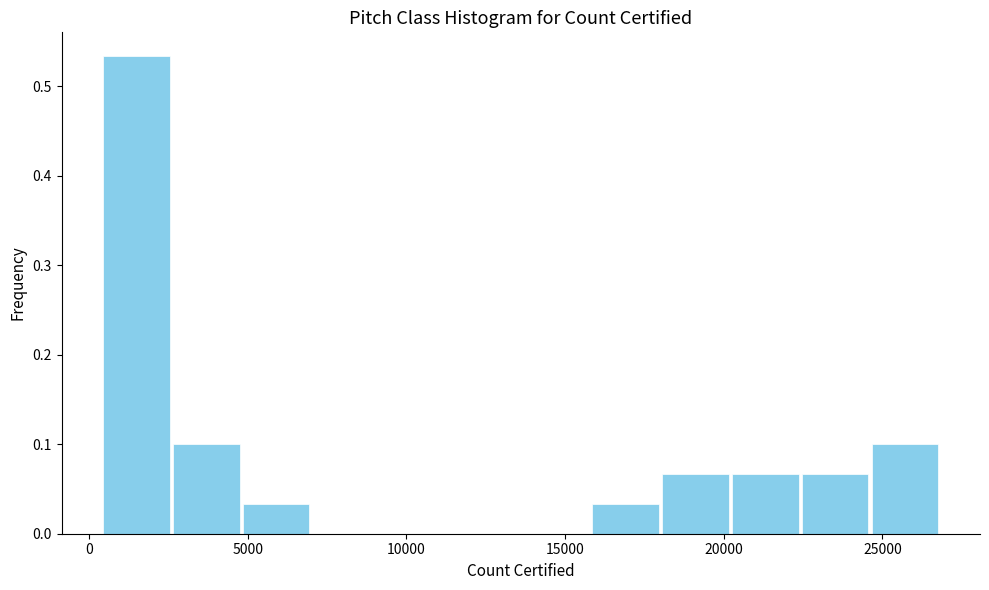

Reading left to right, list every bar in this chart as the range it spans on the x-axis followed by its height. Neither the bar edges nor the heights are printed on the chart, so give them approximately, as read against the axes.

500 to 2500: 0.53
2500 to 5000: 0.10
5000 to 7000: 0.03
7000 to 9000: 0
9000 to 11500: 0
11500 to 13500: 0
13500 to 16000: 0
16000 to 18000: 0.03
18000 to 20000: 0.07
20000 to 22500: 0.07
22500 to 24500: 0.07
24500 to 27000: 0.10